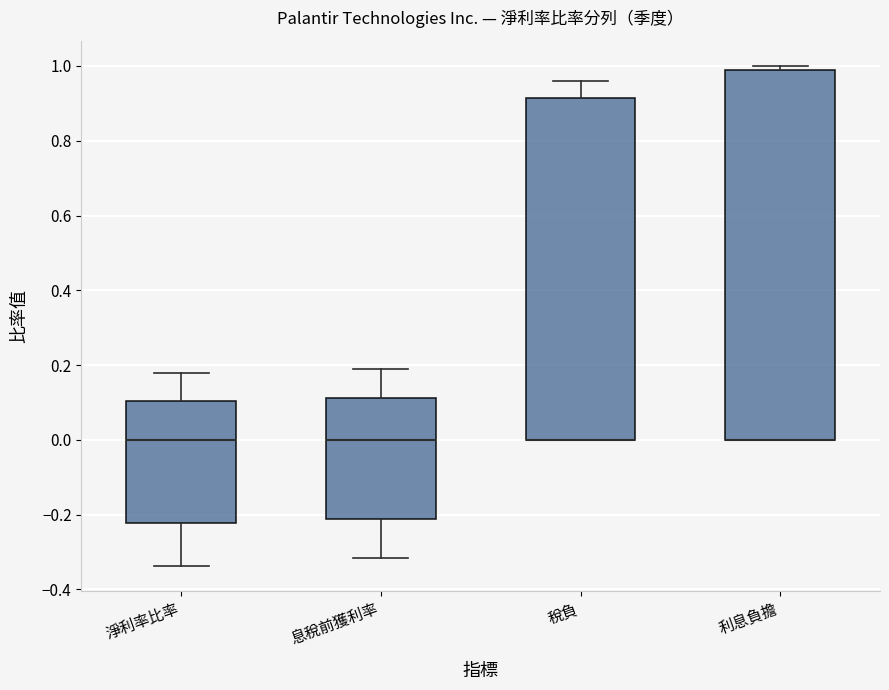

Comparing the boxes themselves (not the whiskers), which one is the tallest?

利息負擔